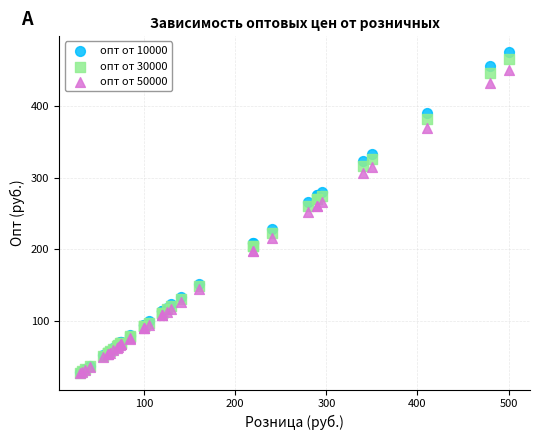

What are all the series names shown in the legend?

опт от 10000, опт от 30000, опт от 50000